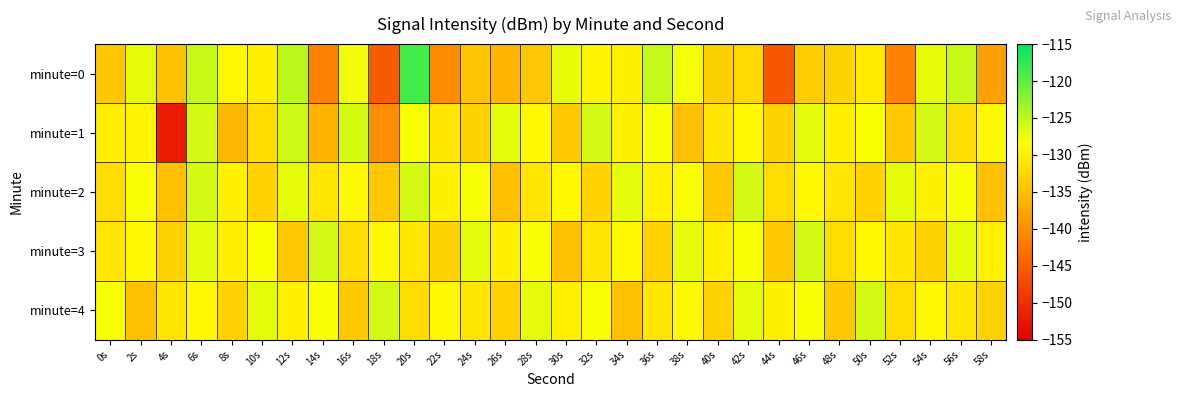

Which series has the widest spread of values?

minute=0